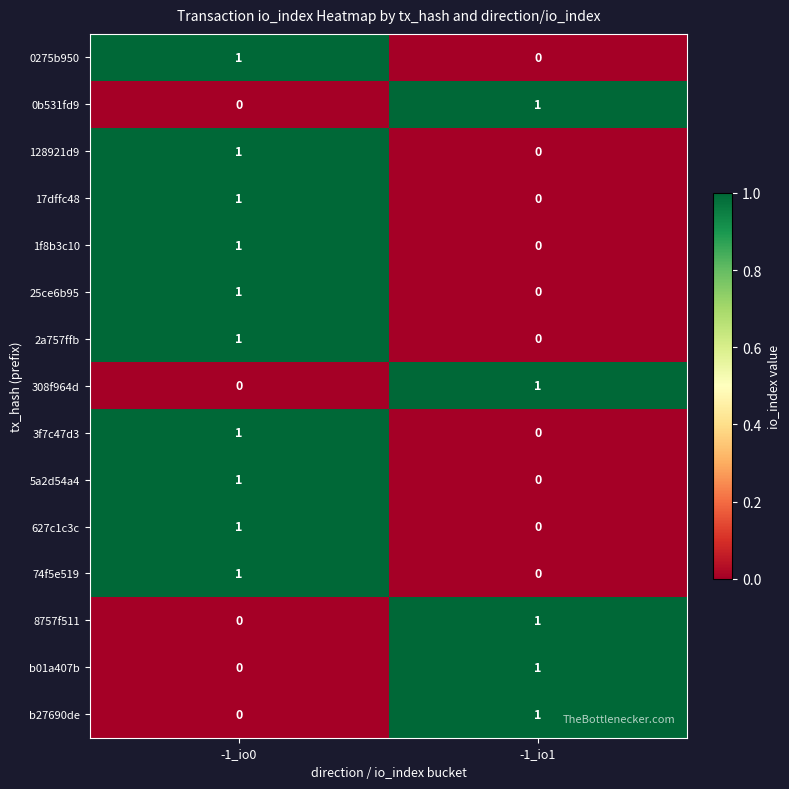

Is it true that 8757f511 equals 0 at -1_io0?

True